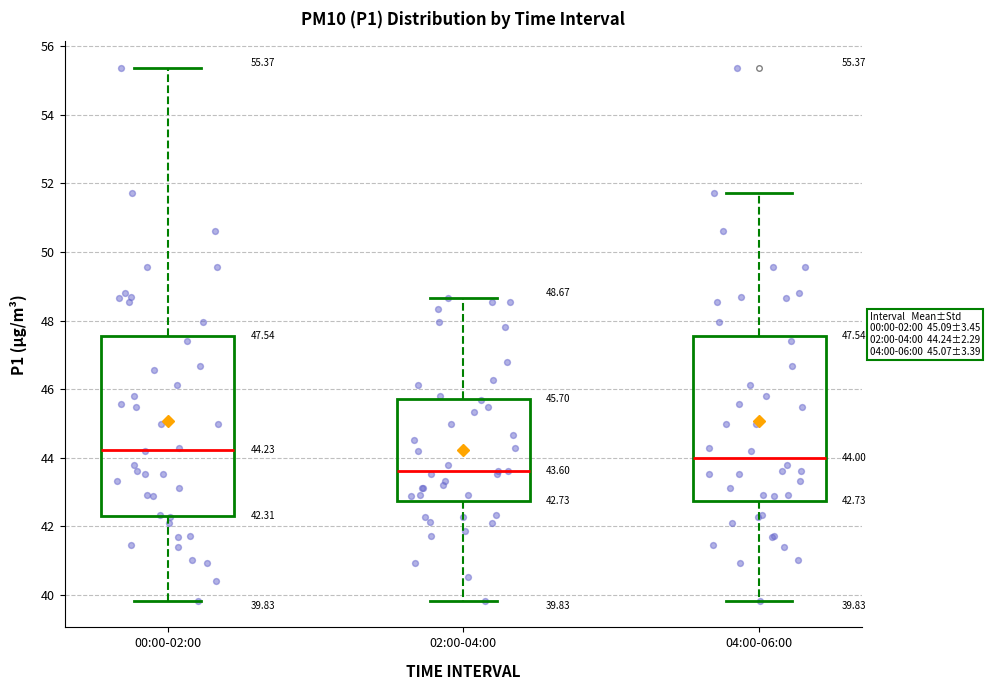

Which box's median line is the highest?

00:00-02:00